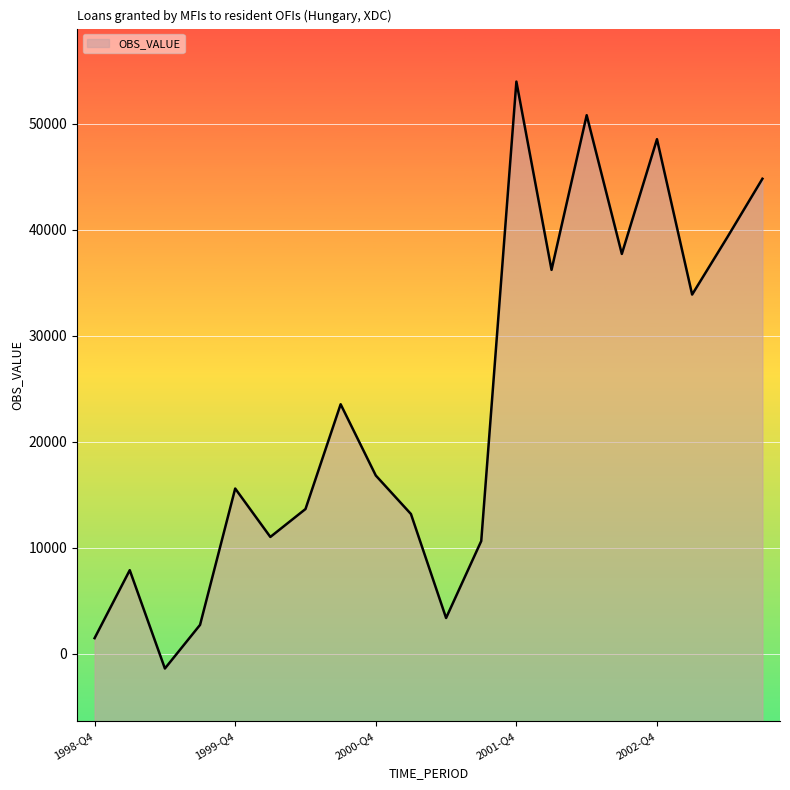

Reading right to left, list all the values displayed in this chart.

2003-Q3=44826	2003-Q2=39298	2003-Q1=33898	2002-Q4=48559	2002-Q3=37734	2002-Q2=50823	2002-Q1=36228	2001-Q4=53996	2001-Q3=10639	2001-Q2=3378	2001-Q1=13190	2000-Q4=16823	2000-Q3=23547	2000-Q2=13660	2000-Q1=11025	1999-Q4=15594	1999-Q3=2727	1999-Q2=-1390	1999-Q1=7889	1998-Q4=1475